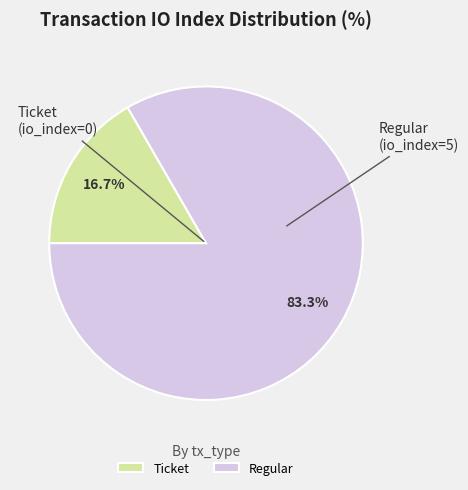

Rank the categories by value from lowest to highest.

Ticket, Regular